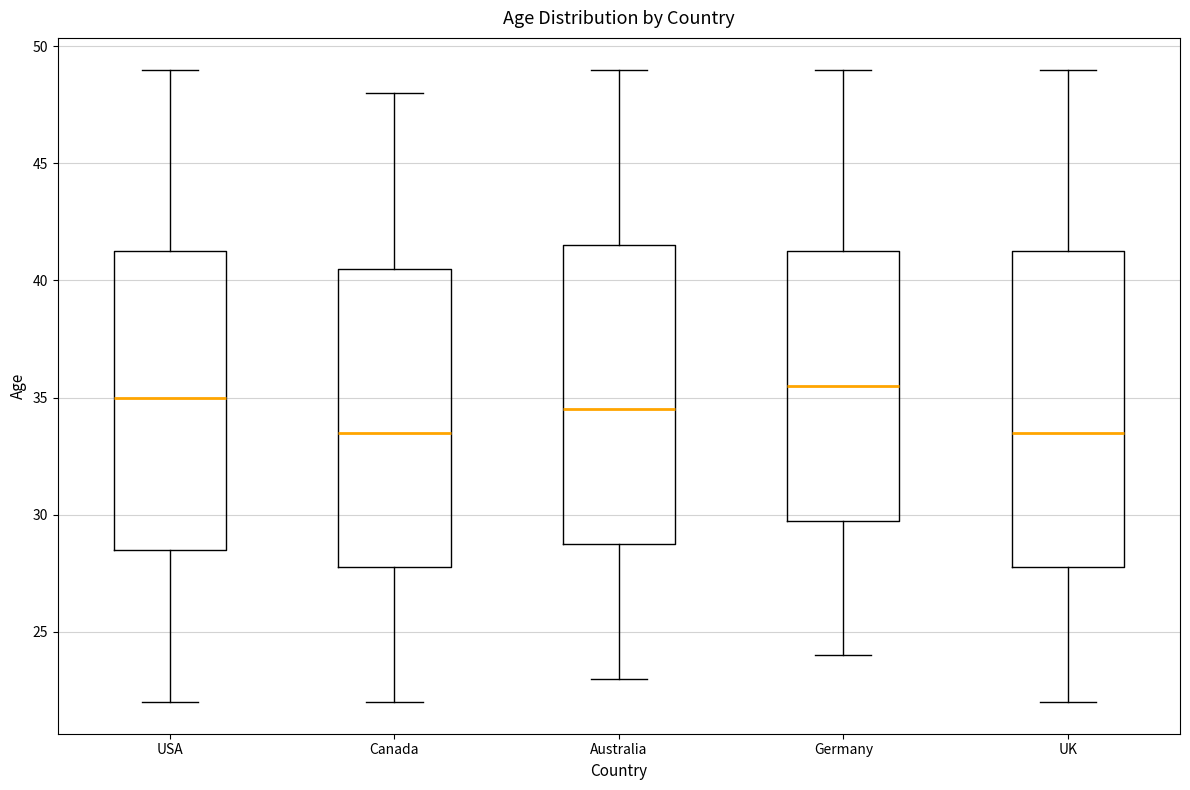

Reading left to right, read every box against the y-axis: the position of its median line, the range the box covers, and the ends of its whiskers. The values are not printed on the chart, so give them approximately, as read against the axis.

USA: median 35.0, box 28.5 to 41.5, whiskers 22.0 to 49.0
Canada: median 33.5, box 28.0 to 40.5, whiskers 22.0 to 48.0
Australia: median 34.5, box 29.0 to 41.5, whiskers 23.0 to 49.0
Germany: median 35.5, box 30.0 to 41.5, whiskers 24.0 to 49.0
UK: median 33.5, box 28.0 to 41.5, whiskers 22.0 to 49.0